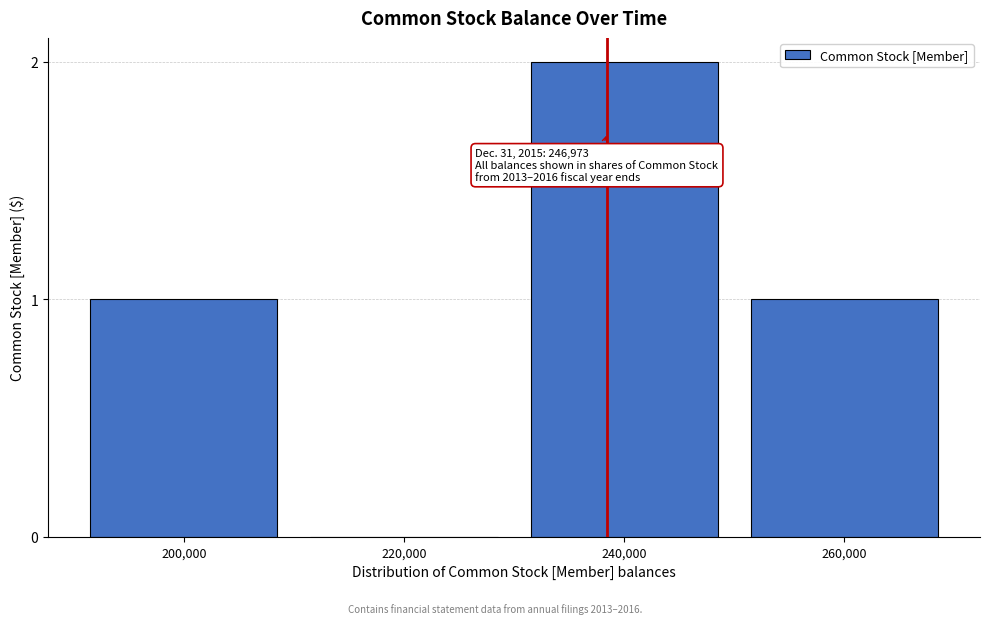

Reading left to right, extract all data points from this chart.

200,000=1	220,000=0	240,000=2	260,000=1